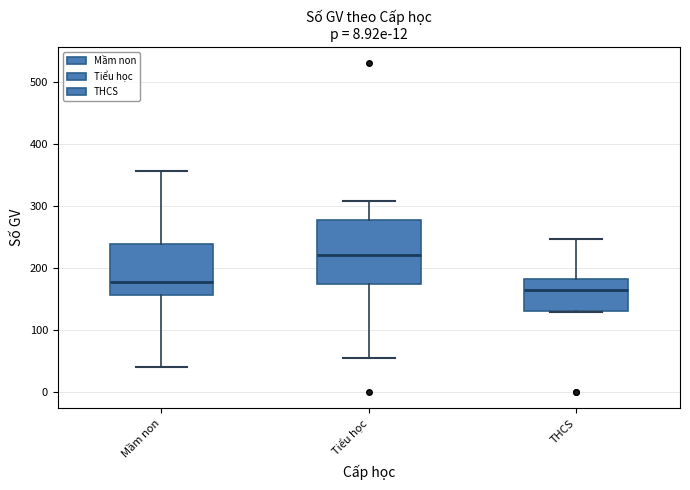

Where does the upper whisker of the box for Mầm non end on the y-axis? The values are not printed on the chart, so give them approximately, as read against the axis.

360